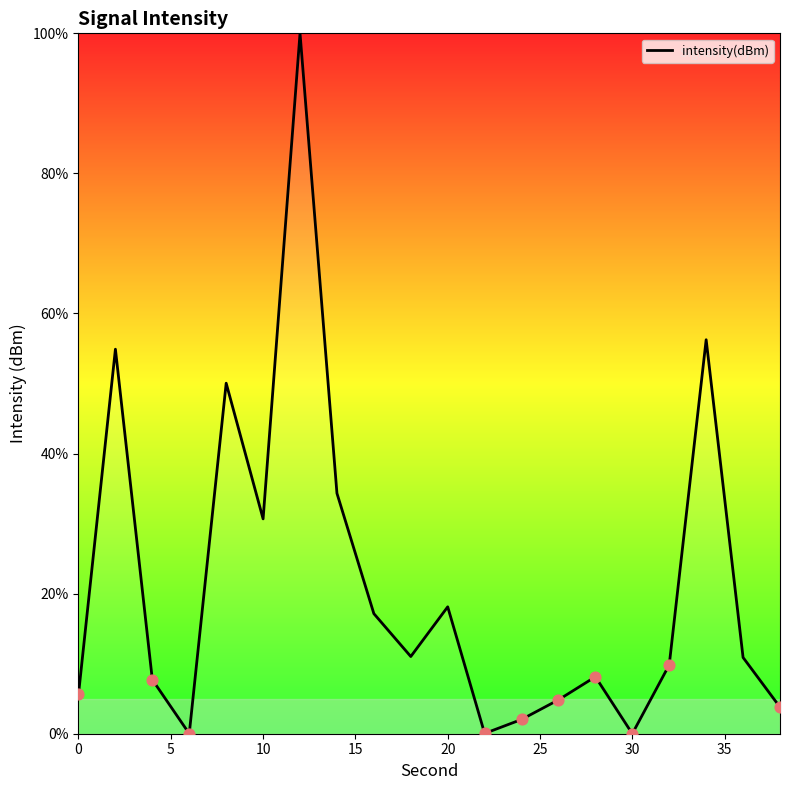

What is the difference between the maximum and minimum values?

100.0